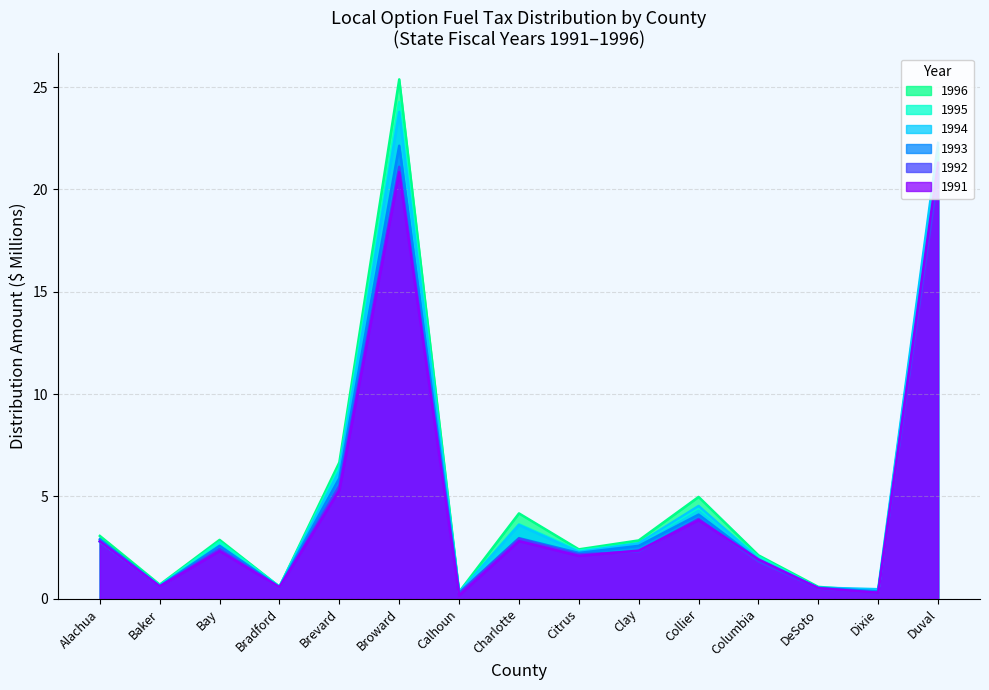

What is the value of the 1995 point at the 5th from the left?

6.4